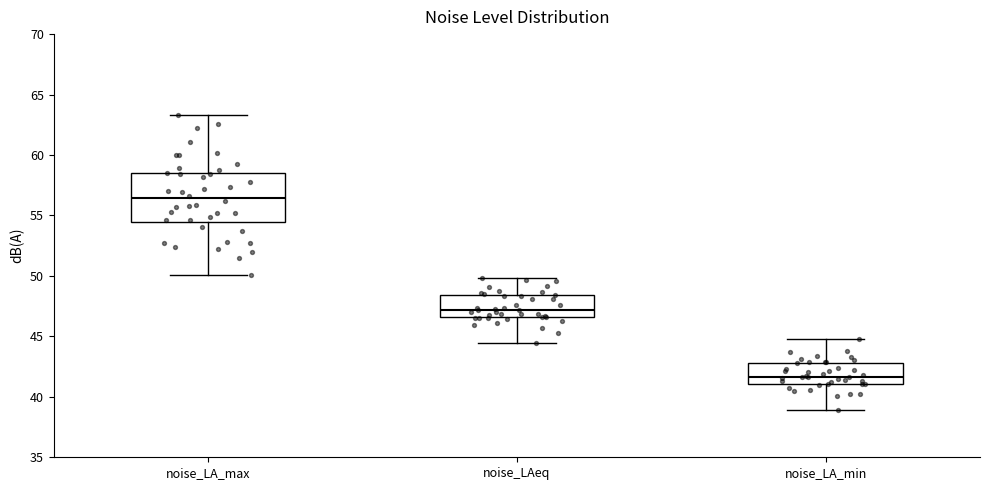

Reading left to right, transcribe this box plot: for each box, give where its median line is, the range the box spans, and where its two whiskers end, as read against the y-axis. The values are not printed on the chart, so give them approximately, as read against the axis.

noise_LA_max: median 56.5, box 54.5 to 58.5, whiskers 50.0 to 63.5
noise_LAeq: median 47.0, box 46.5 to 48.5, whiskers 44.5 to 50.0
noise_LA_min: median 41.5, box 41.0 to 43.0, whiskers 39.0 to 45.0